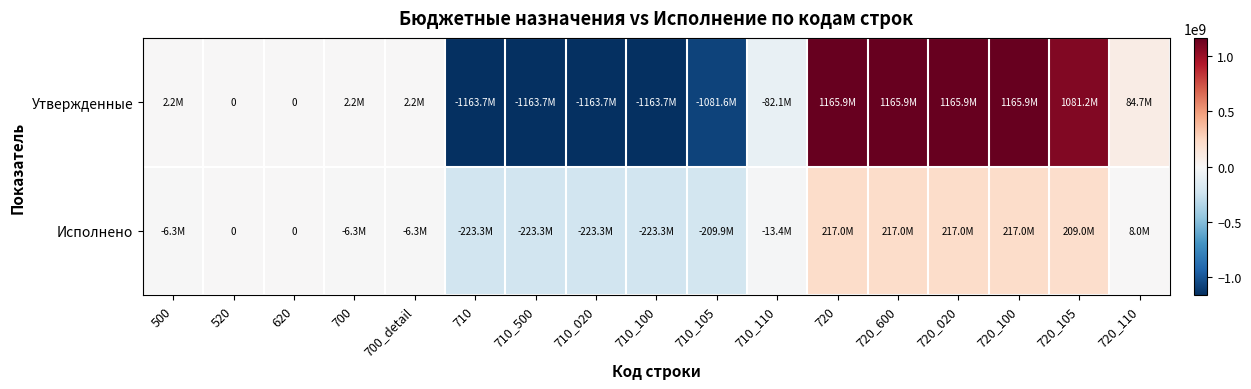

At which label does Исполнено reach its peak?

720